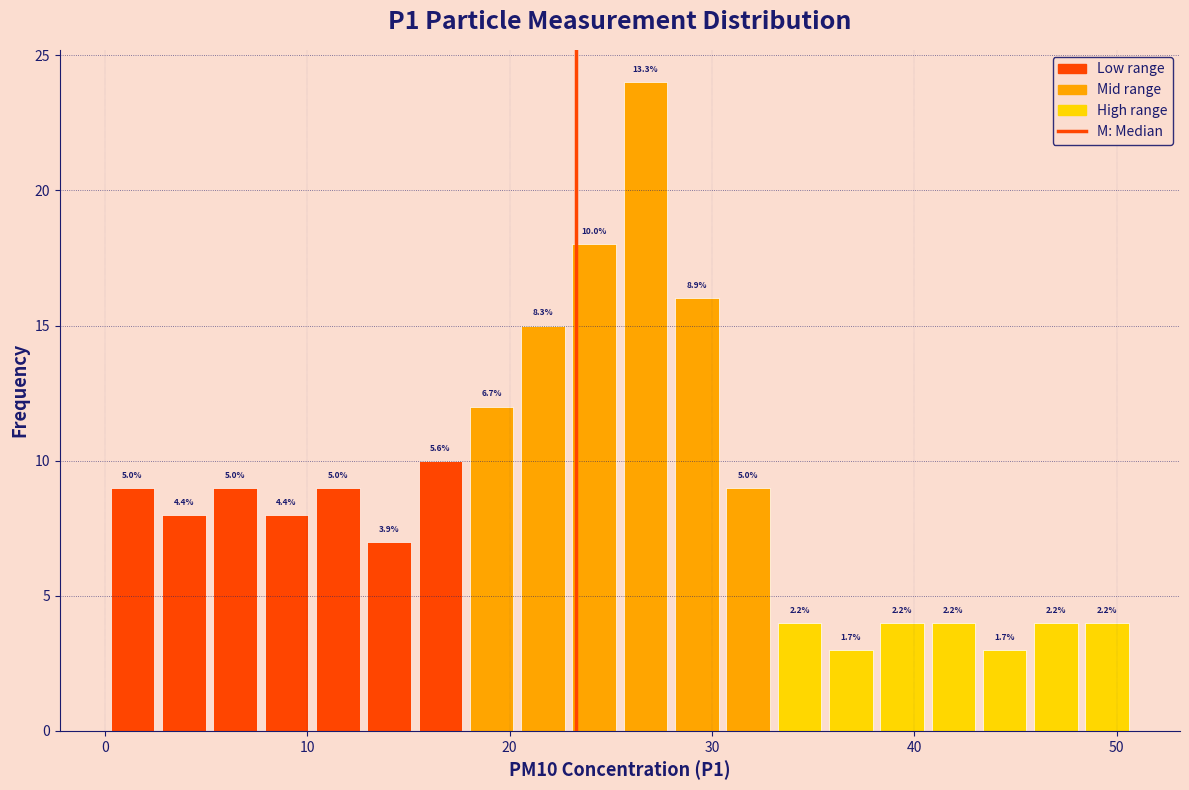

Read against the x-axis, roughly where is the centre of the tallest bar?

27